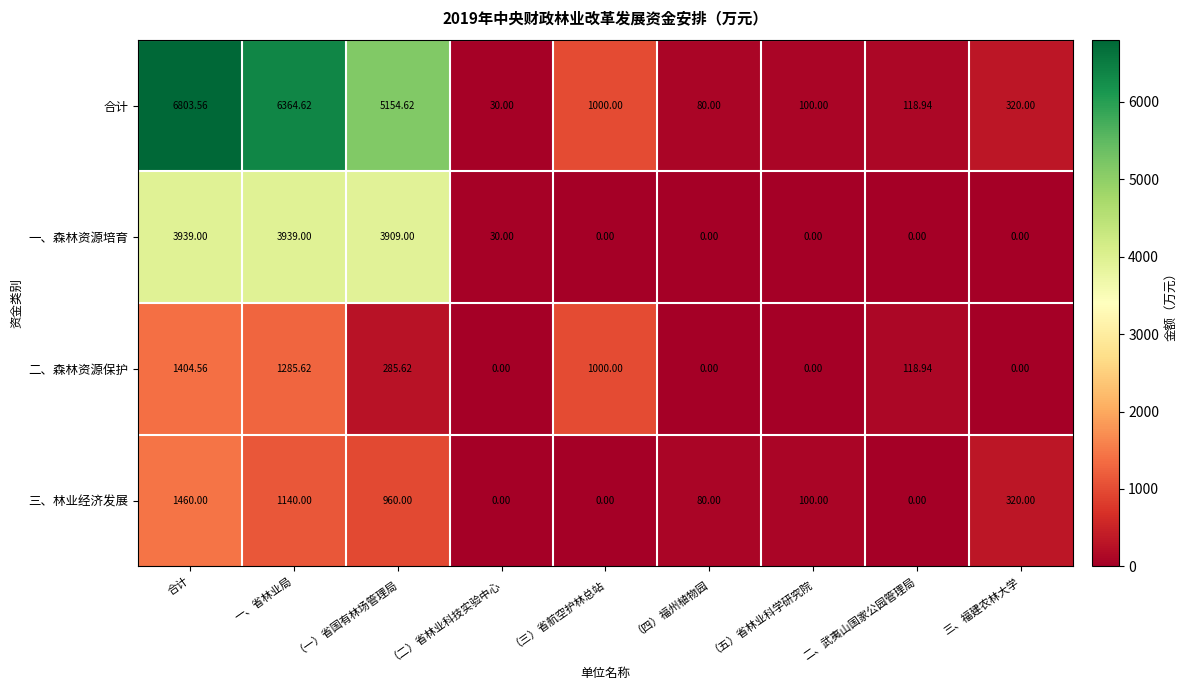

Which series has the largest total across all categories?

合计